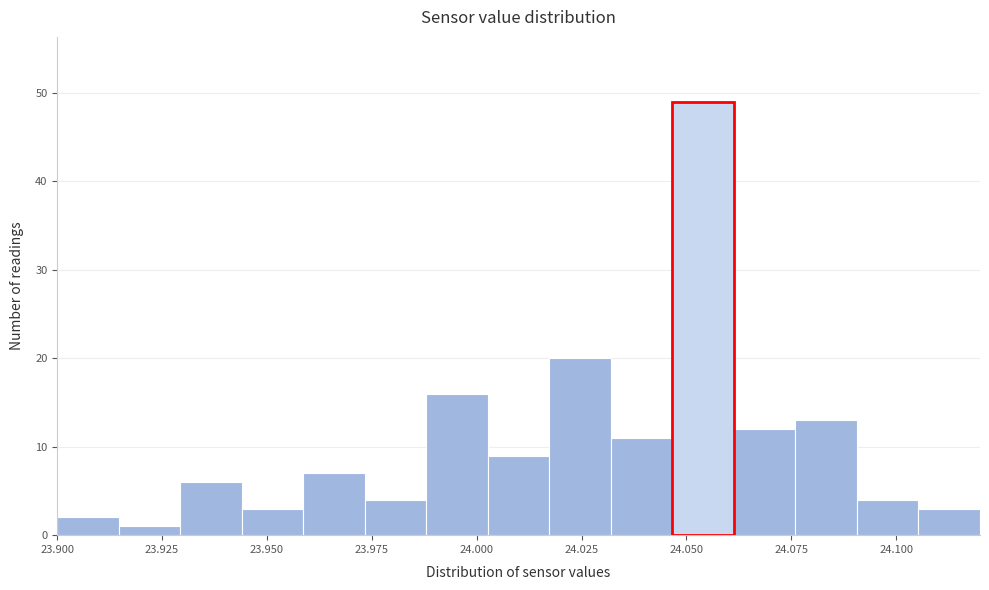

Read against the x-axis, roughly where is the centre of the tallest bar?

24.055